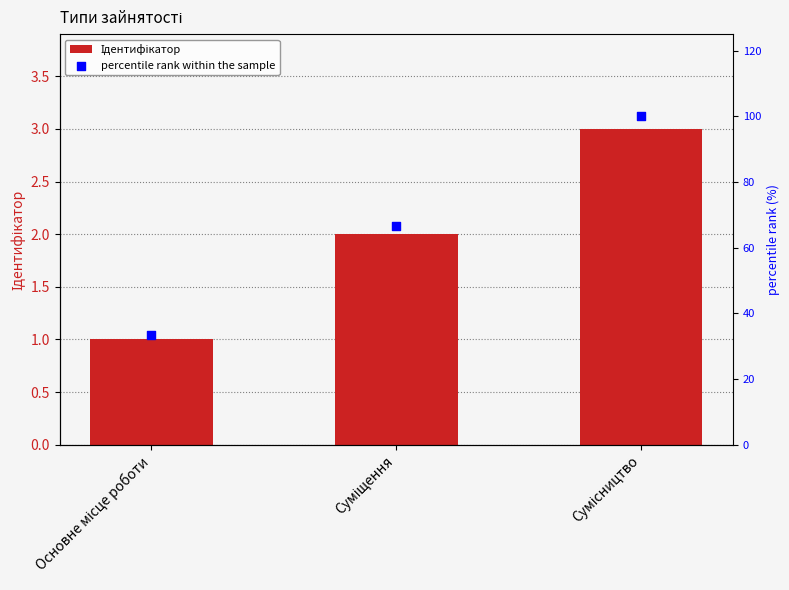

What are all the series names shown in the legend?

Ідентифікатор, percentile rank within the sample